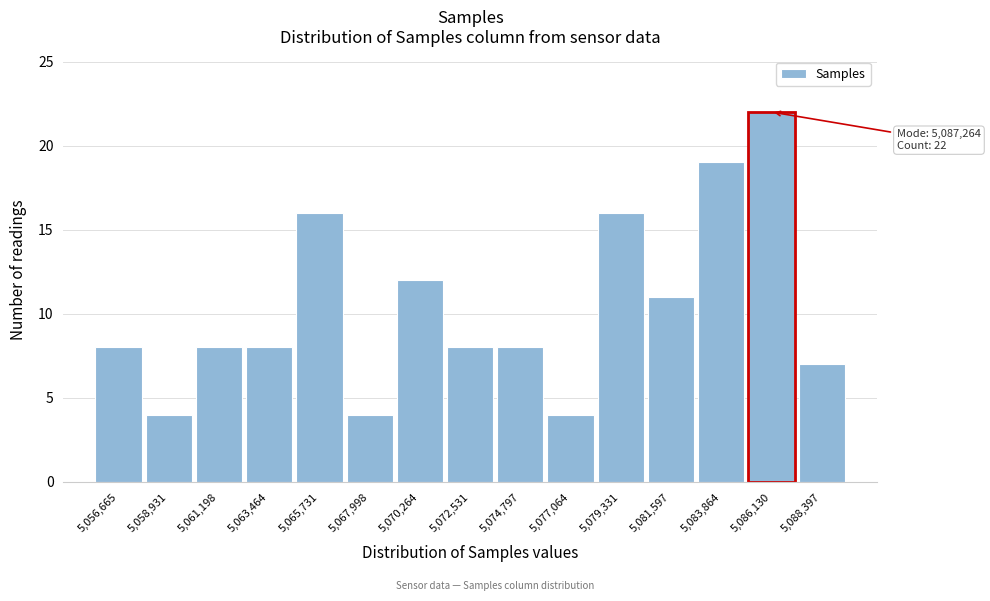

Reading left to right, what are all the values shown in this chart?

5,056,665=8	5,058,931=4	5,061,198=8	5,063,464=8	5,065,731=16	5,067,998=4	5,070,264=12	5,072,531=8	5,074,797=8	5,077,064=4	5,079,331=16	5,081,597=11	5,083,864=19	5,086,130=22	5,088,397=7